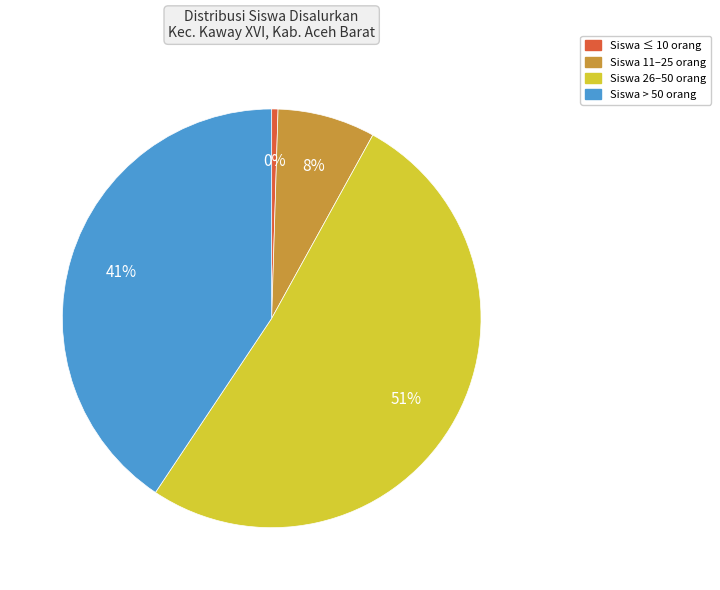

To the nearest percent, what is the difference between the largest and smallest slice percentages?

51%